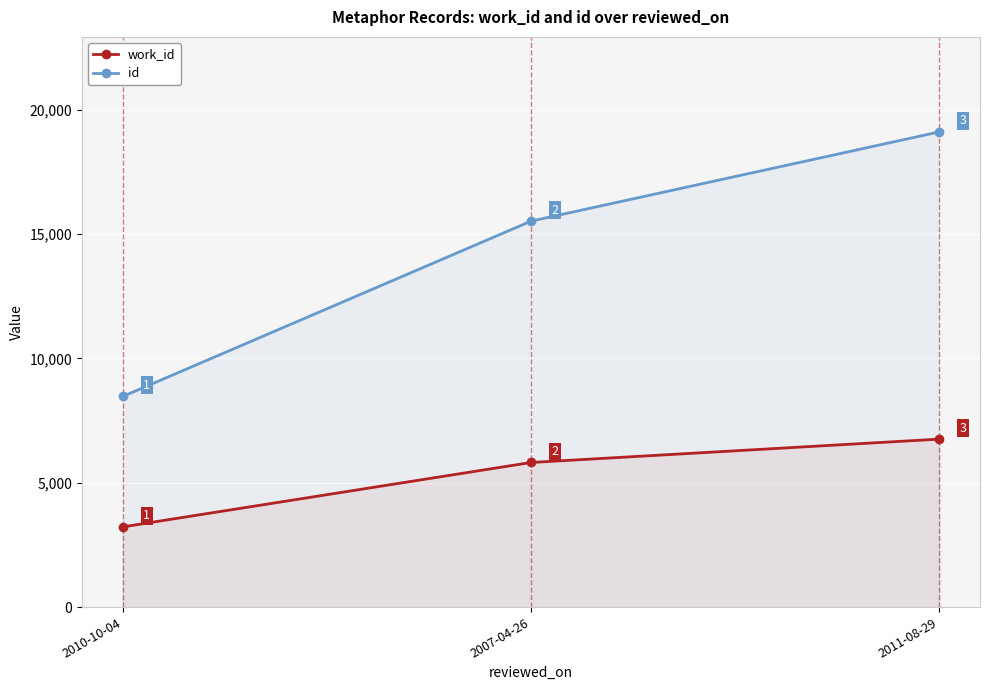

What is the minimum value for id?

8468